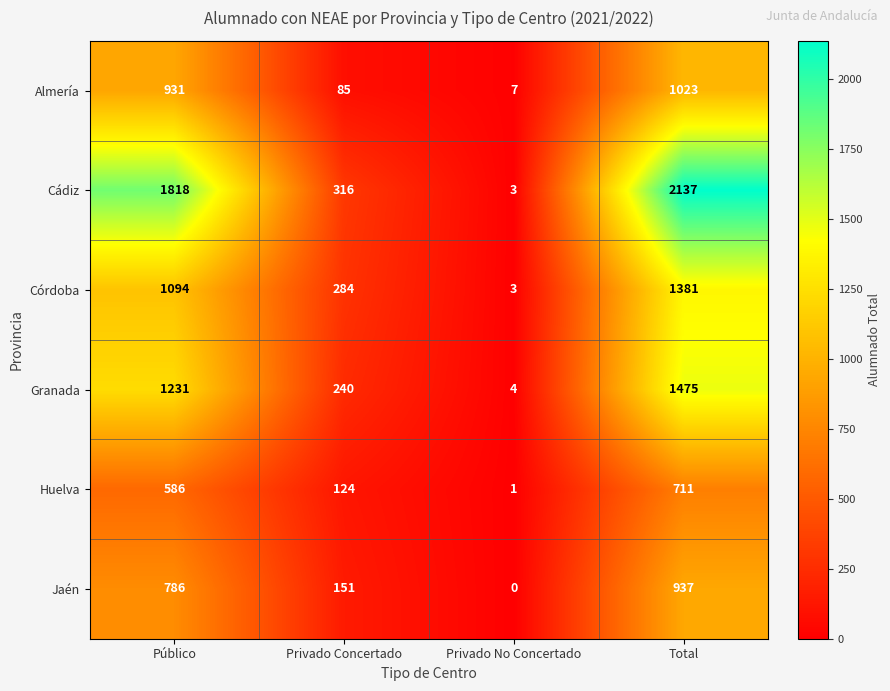

True or false: Granada has a value of 1475 at Total.

True